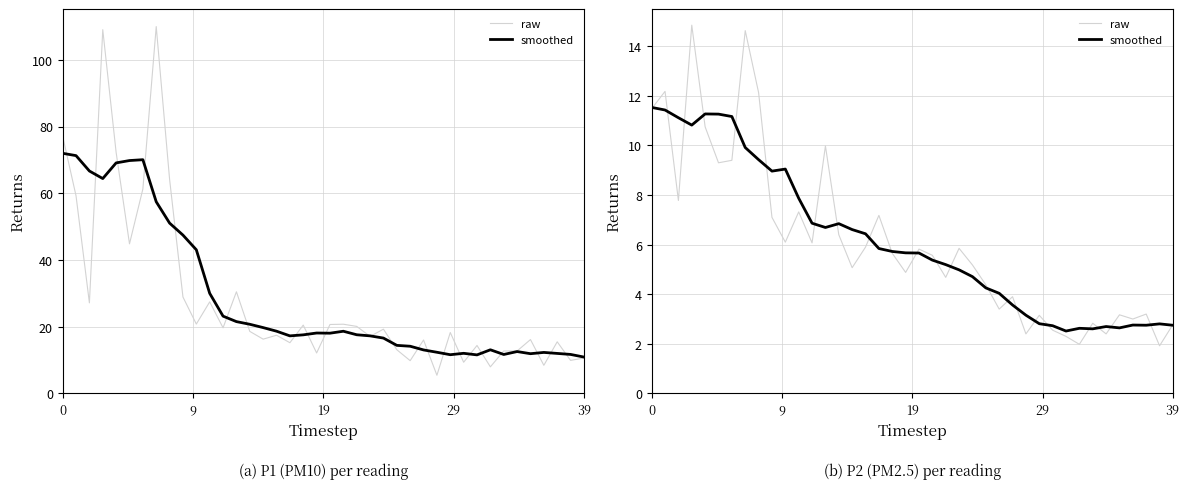

At which label is smoothed closest to 7?

12